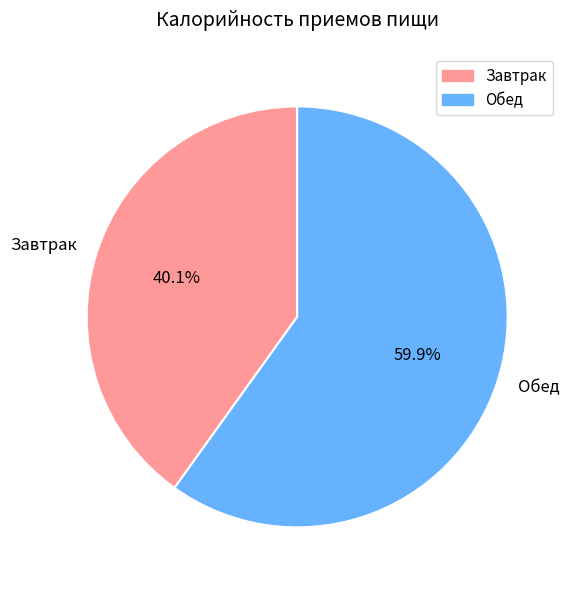

To the nearest percent, what is the difference between the Обед and Завтрак slice percentages?

20%